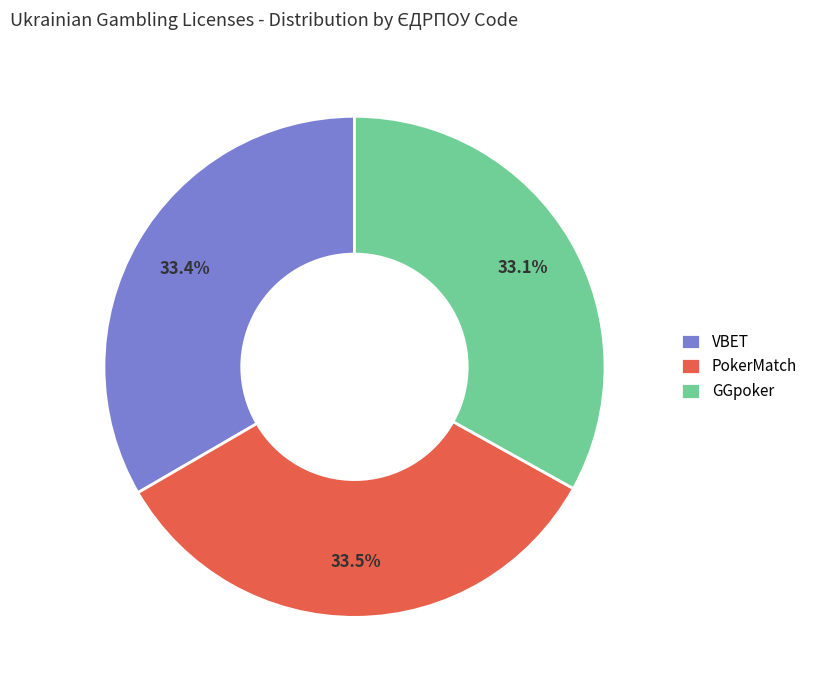

True or false: PokerMatch accounts for 42% of the total.

False